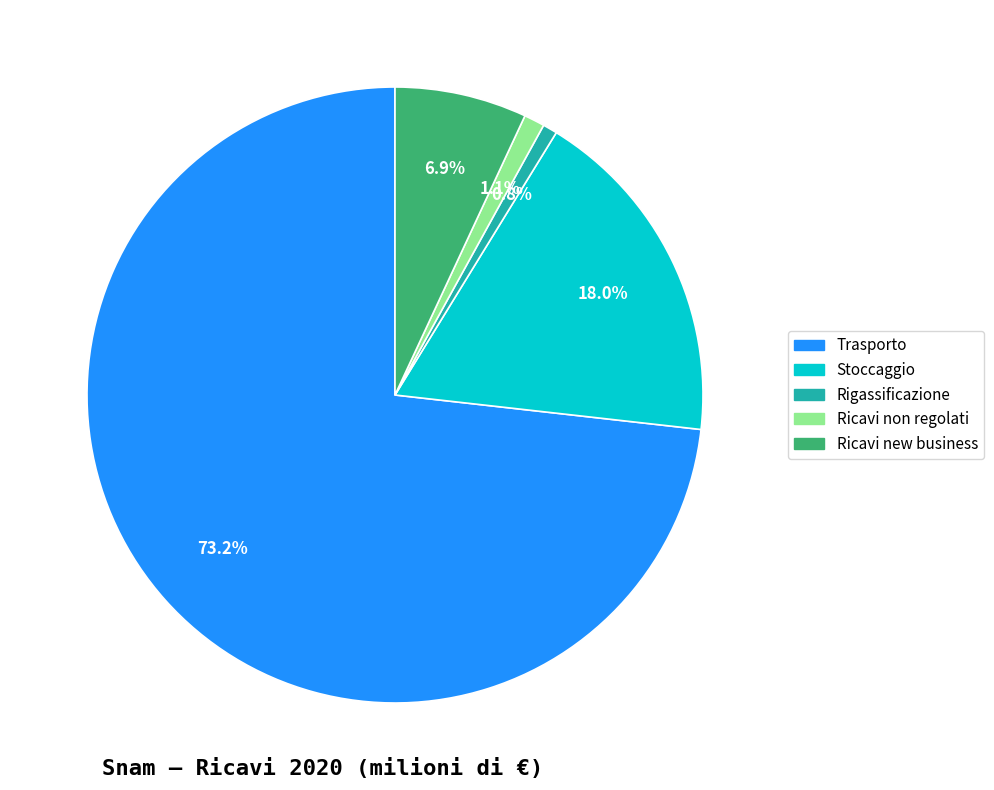

How many segments does this pie chart have?

5